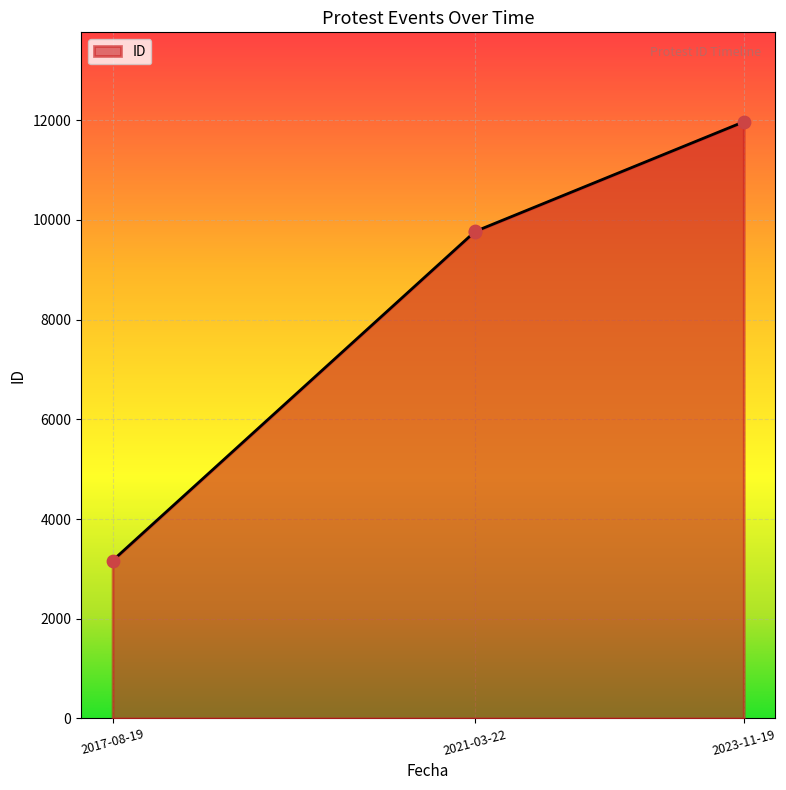

Which has a higher value, 2023-11-19 or 2021-03-22?

2023-11-19